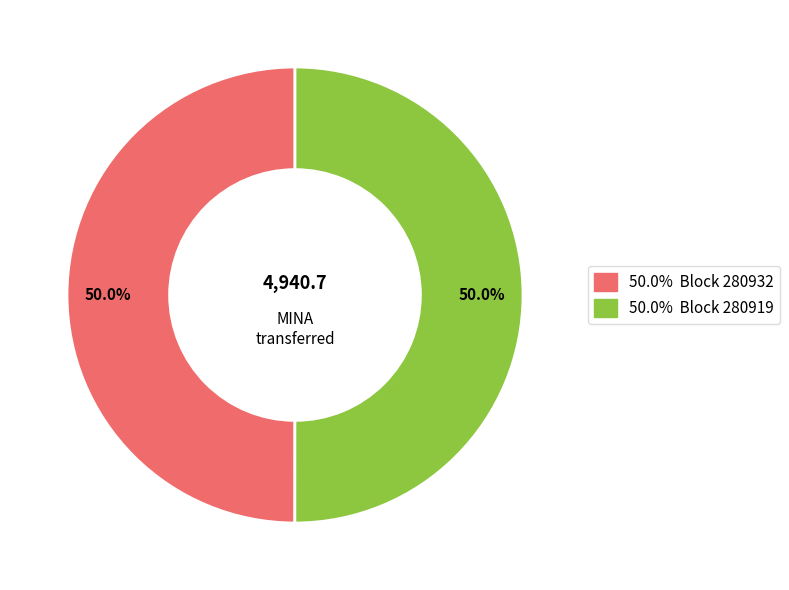

How many segments does this pie chart have?

2